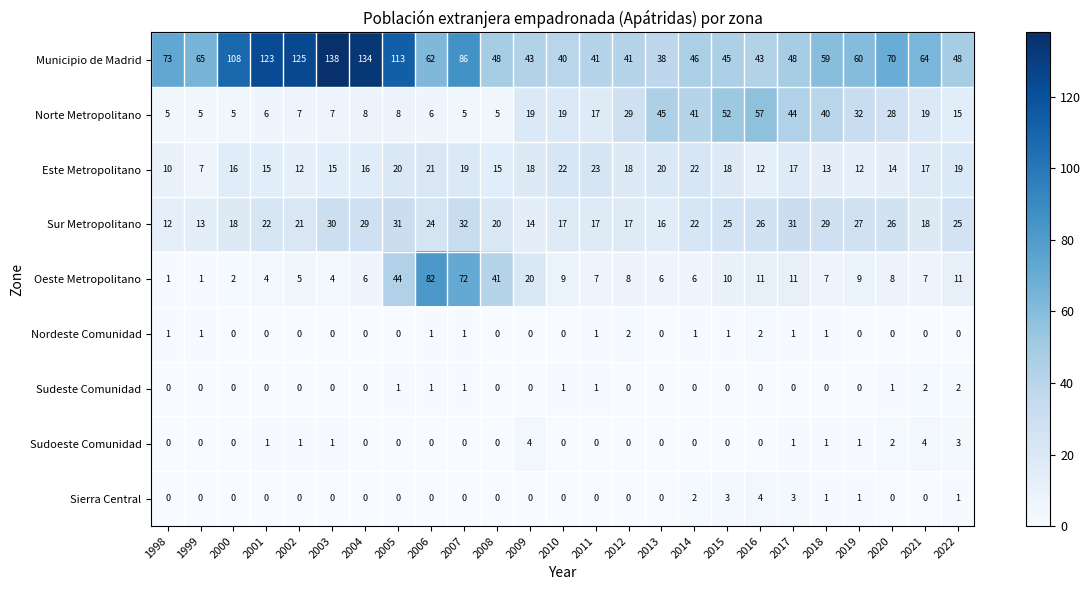

Count the Sierra Central values in the range 0 to 1.

21